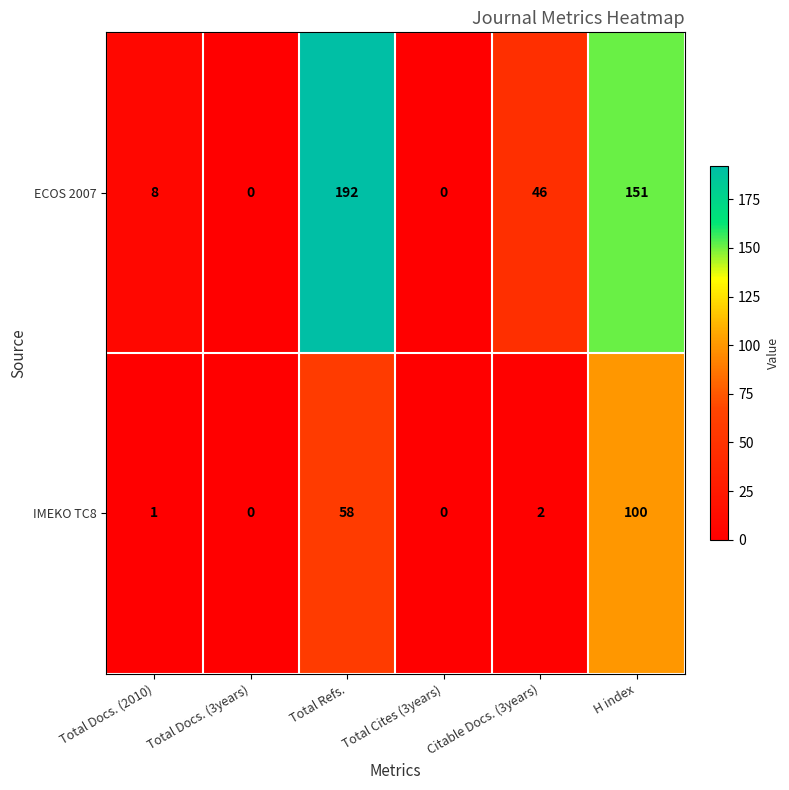

Is it true that ECOS 2007 equals 46 at Citable Docs. (3years)?

True